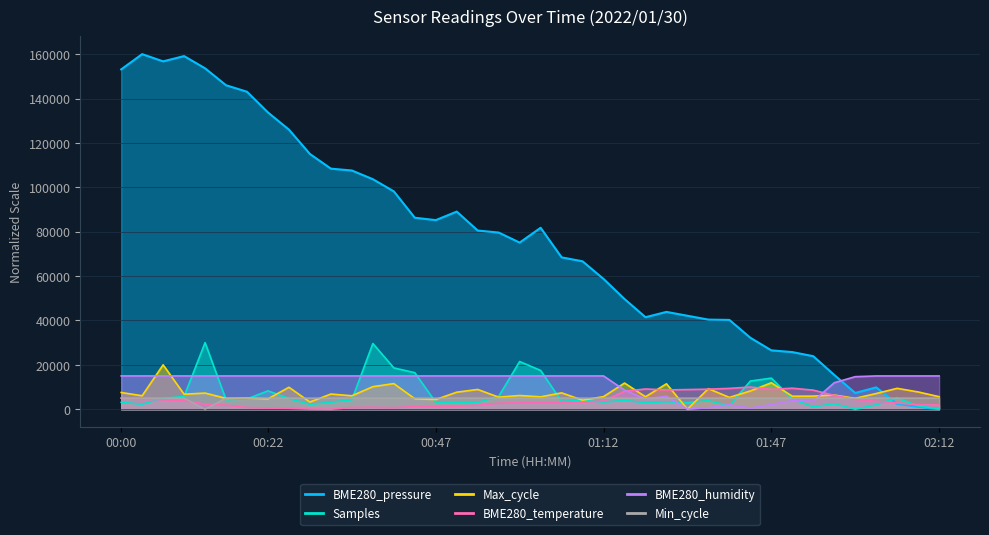

Where is the first local minimum for BME280_humidity?

01:28